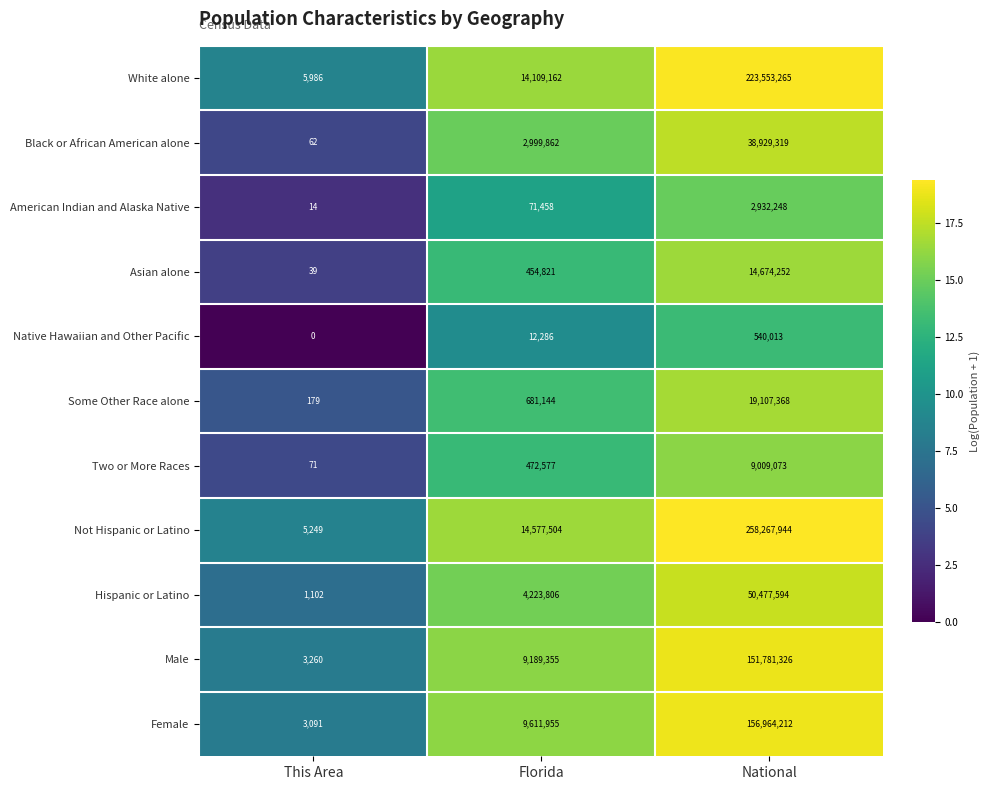

How many distinct data groups are displayed?

11